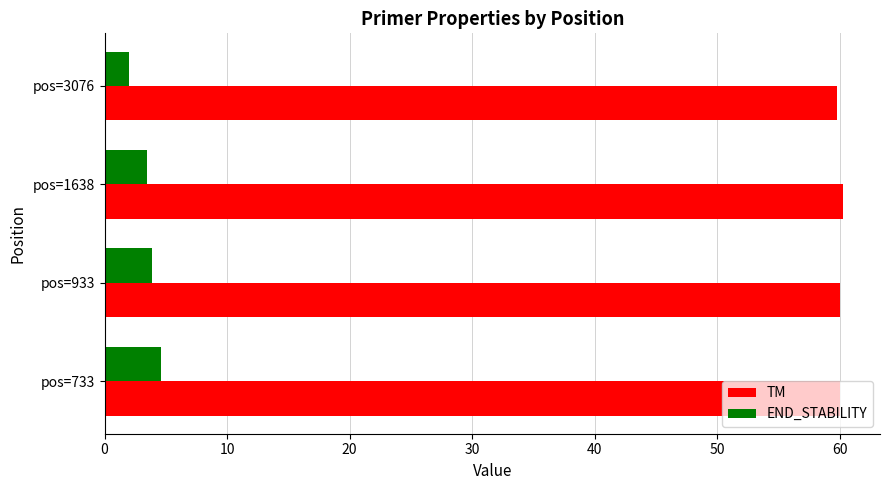

How many data points in END_STABILITY are above 3?

3